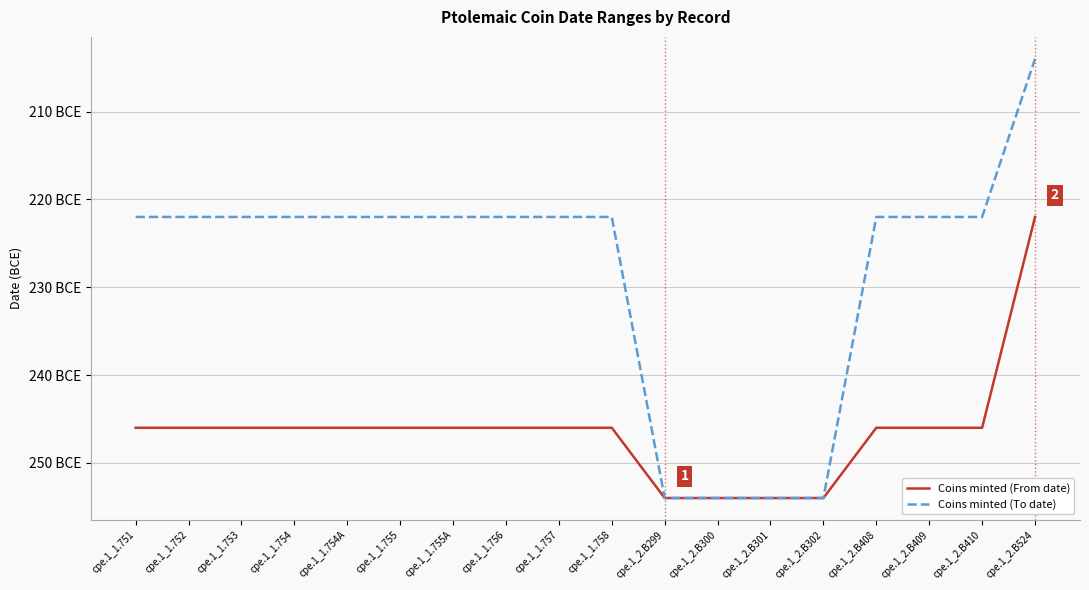

What are all the series names shown in the legend?

Coins minted (From date), Coins minted (To date)